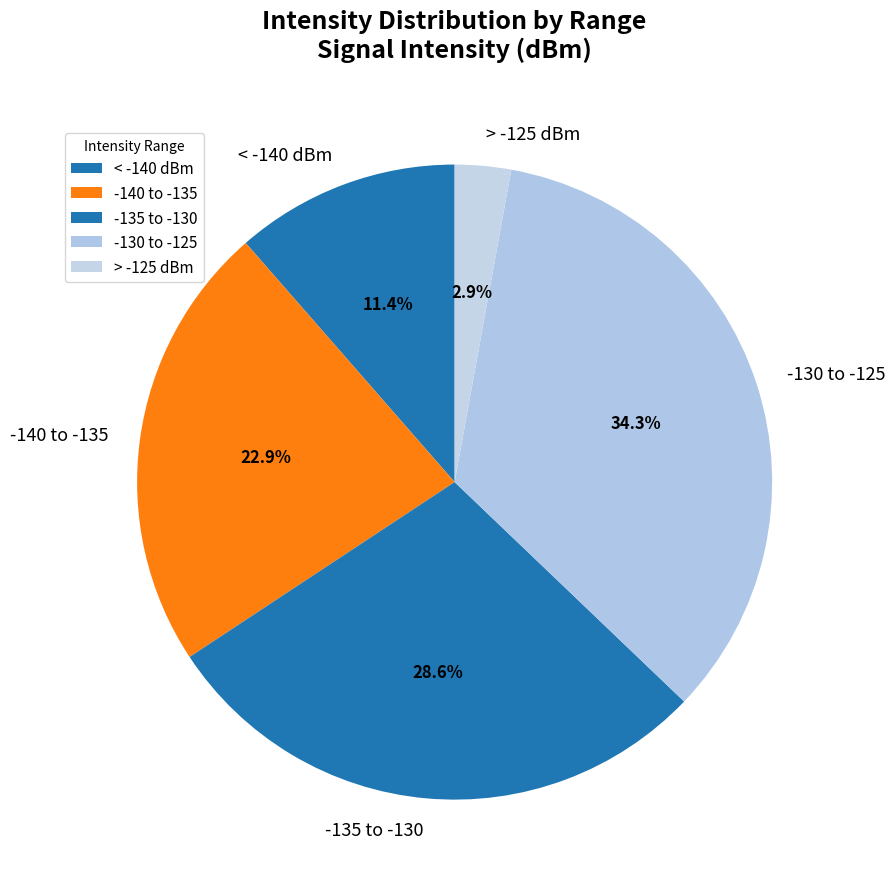

How many slices are in this pie chart?

5